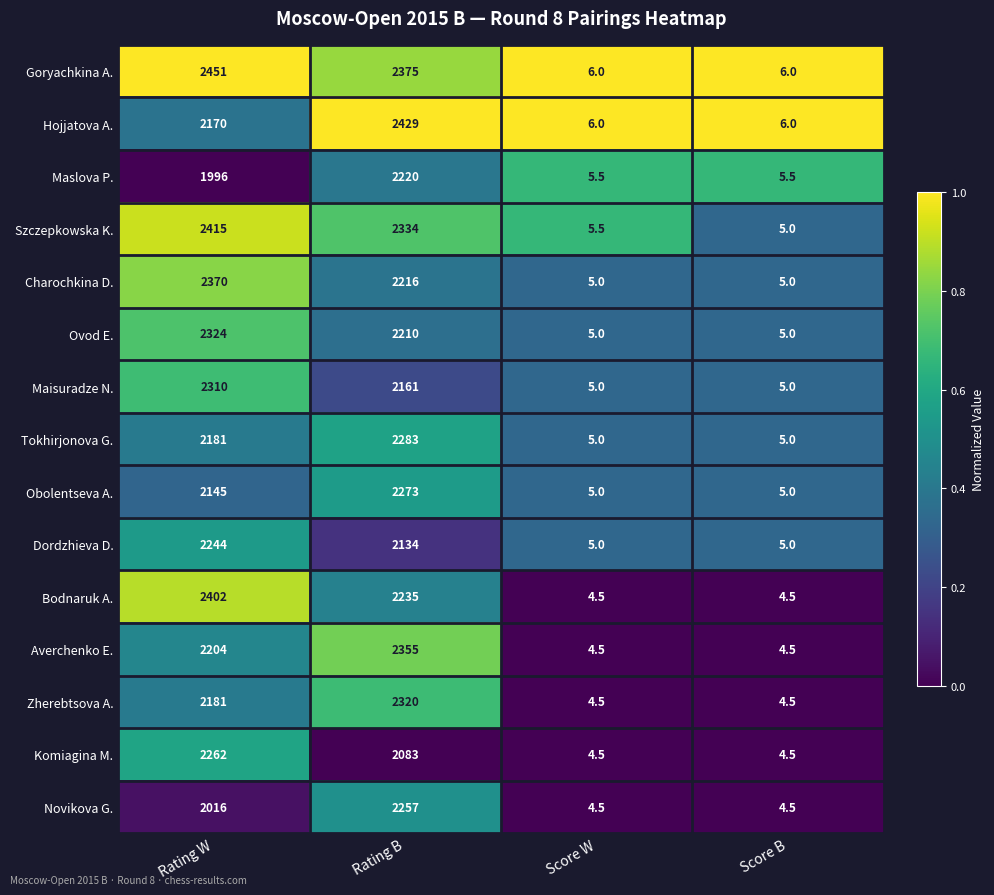

The Dordzhieva D. series shows 2244.0 at Rating W. True or false?

True